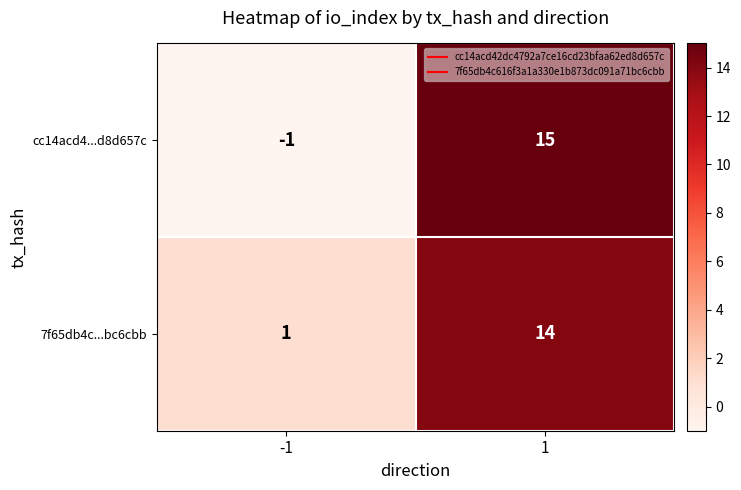

What is the average value of the cc14acd4...d8d657c series?

7